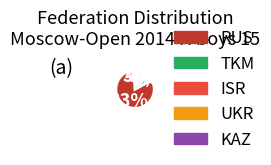

To the nearest percent, what percentage of the pie is UKR?

4%